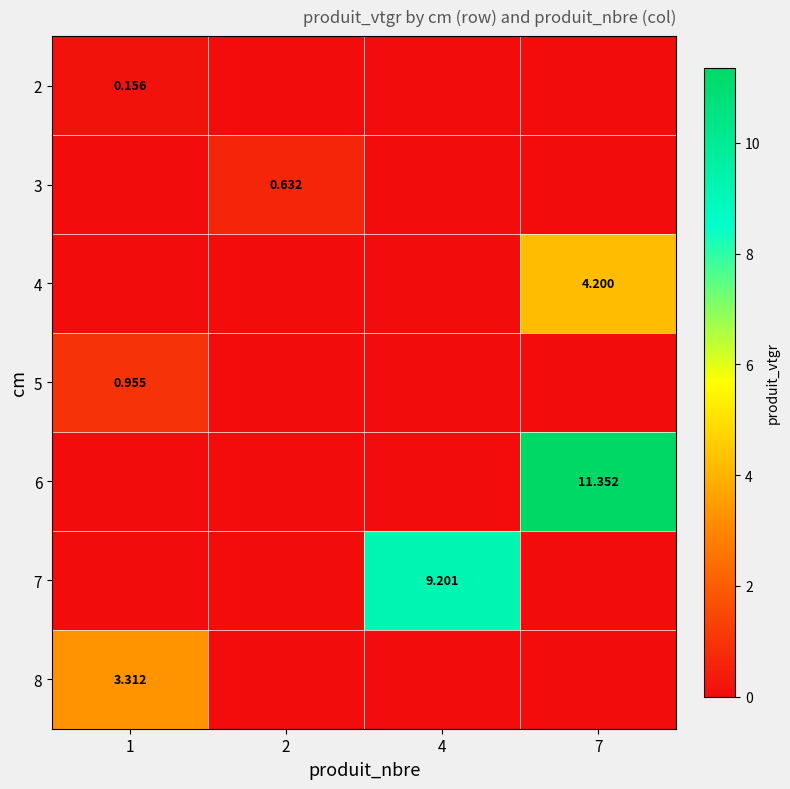

What is the difference between the maximum and minimum values in the 4 series?

4.2